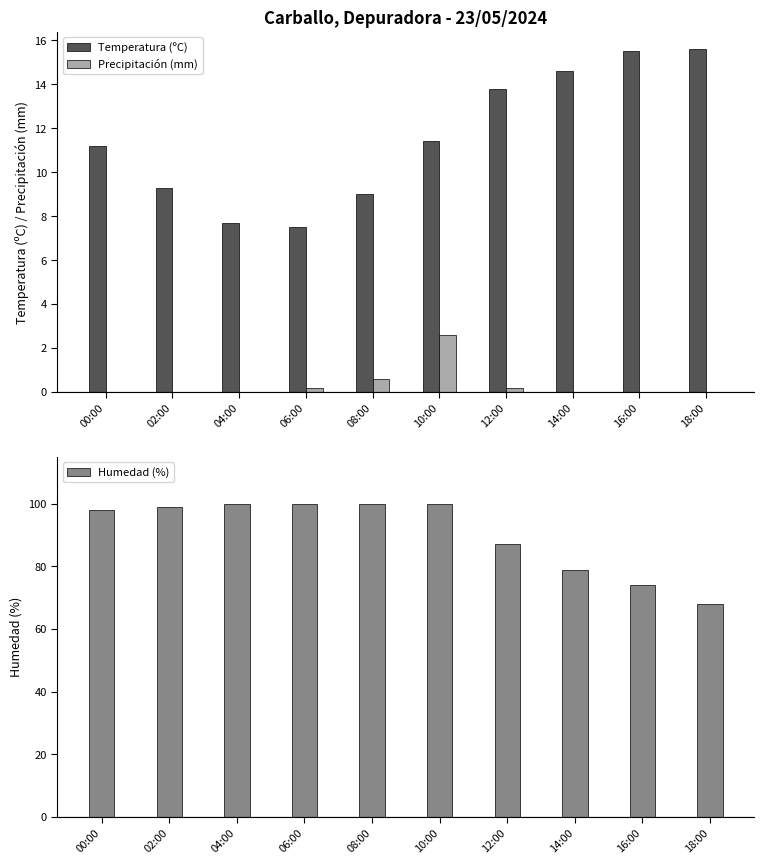

Rank the categories by Temperatura (ºC) value from highest to lowest.

18:00, 16:00, 14:00, 12:00, 10:00, 00:00, 02:00, 08:00, 04:00, 06:00